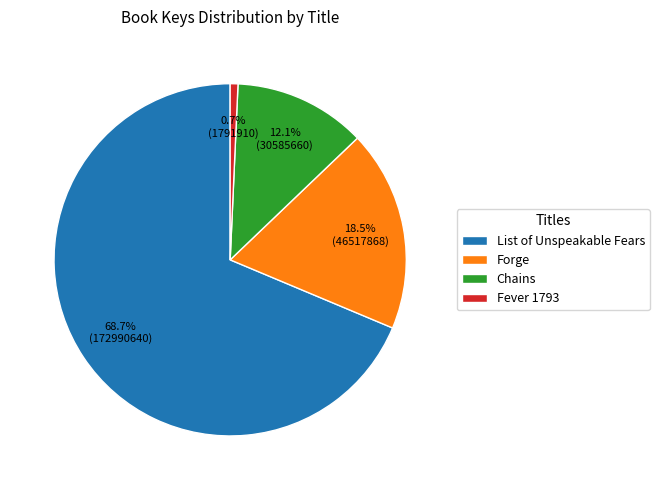

Approximately how many times larger is the value at Chains compared to Forge?

0.7